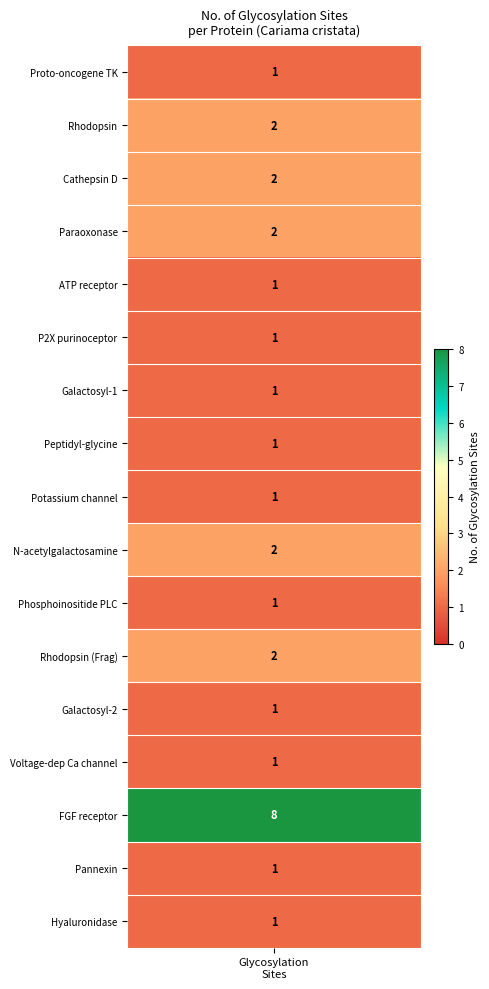

What is the ratio of the value at 3 to the value at 8?

2.0